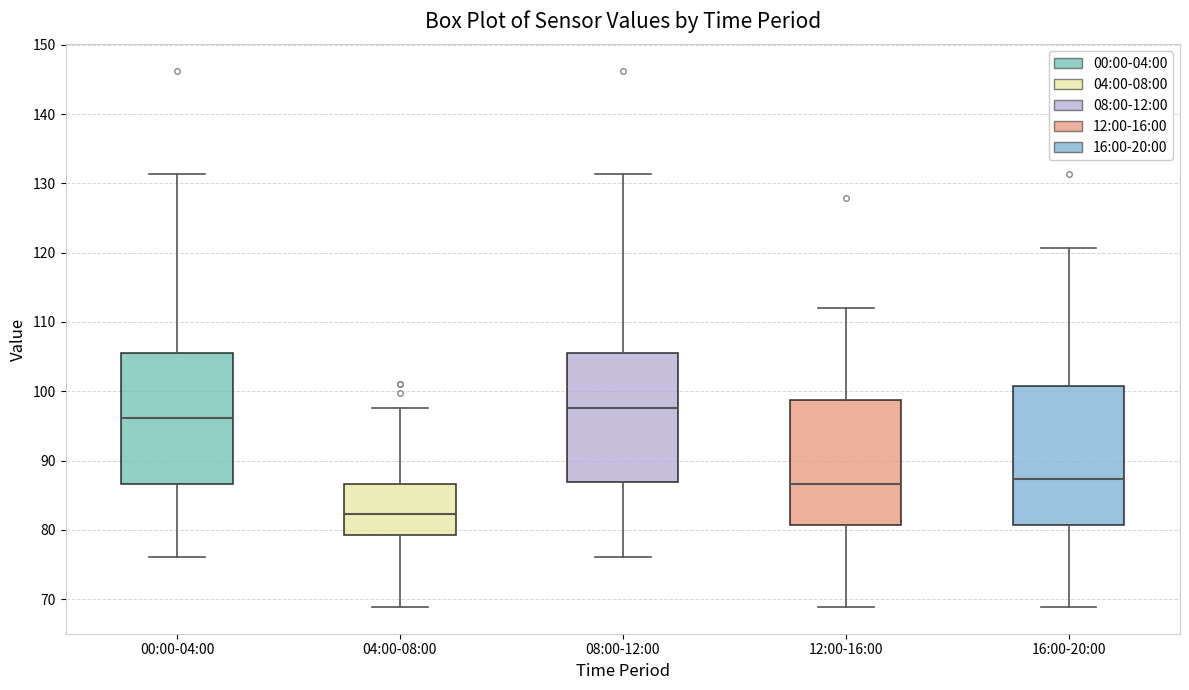

Which box's median line is the lowest?

04:00-08:00